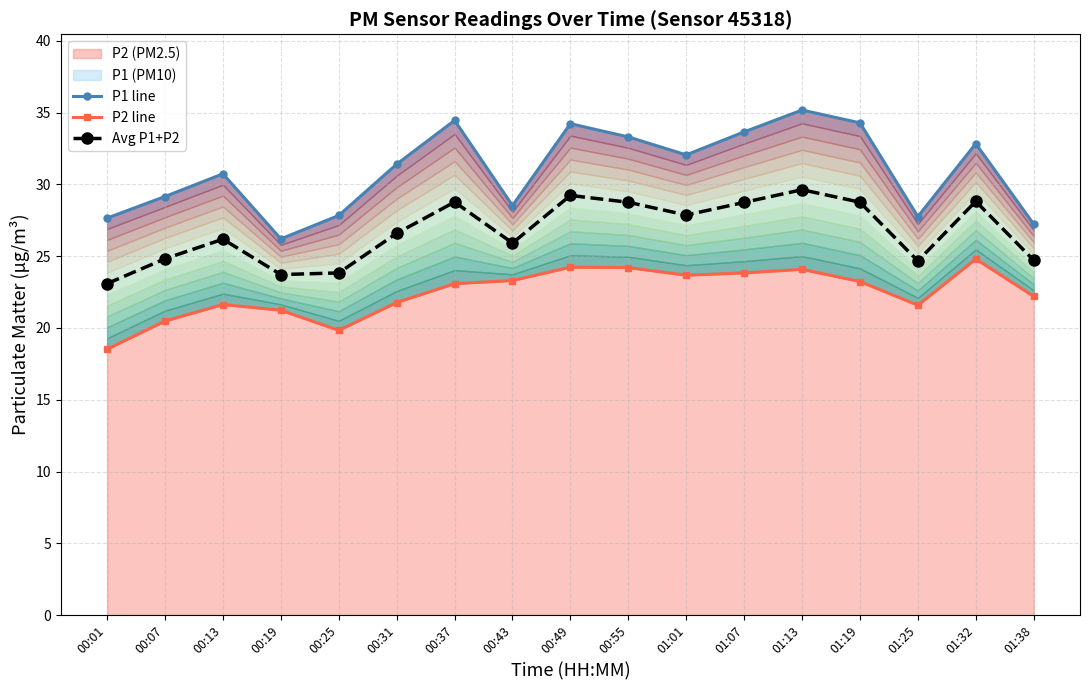

What is the label of the 5th point from the left?

00:25